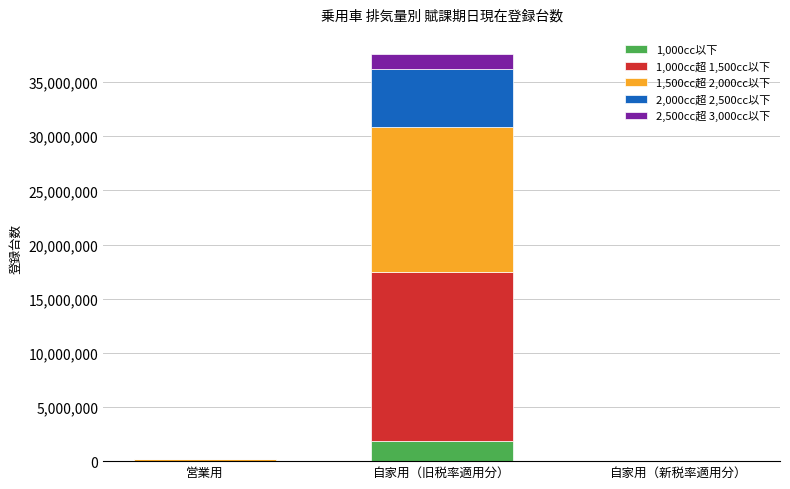

How many data points does each series have?

3